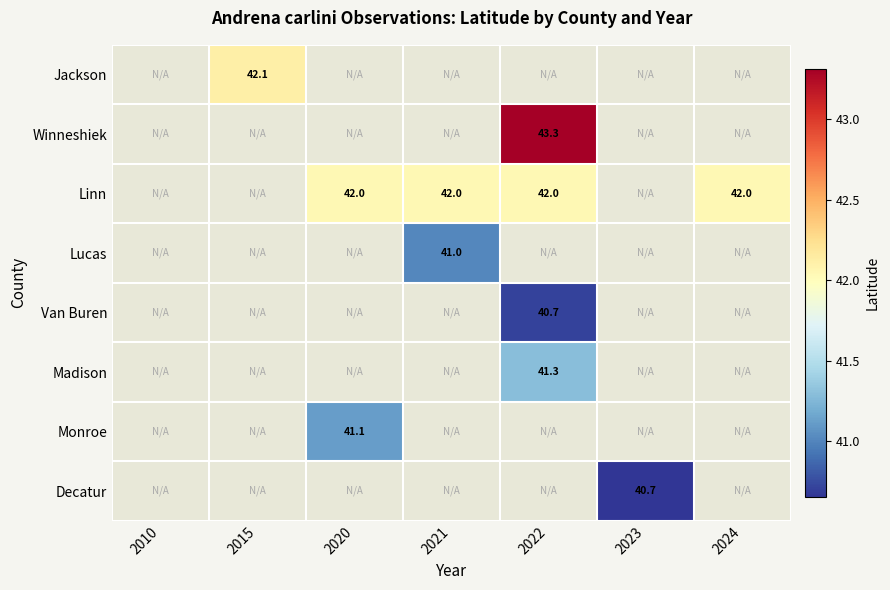

Count the number of data series in this chart.

8